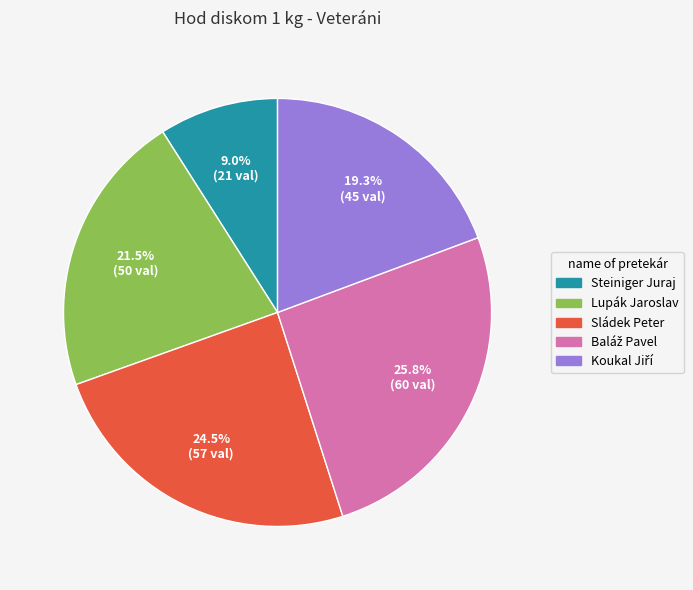

Is there a majority slice in this chart?

No